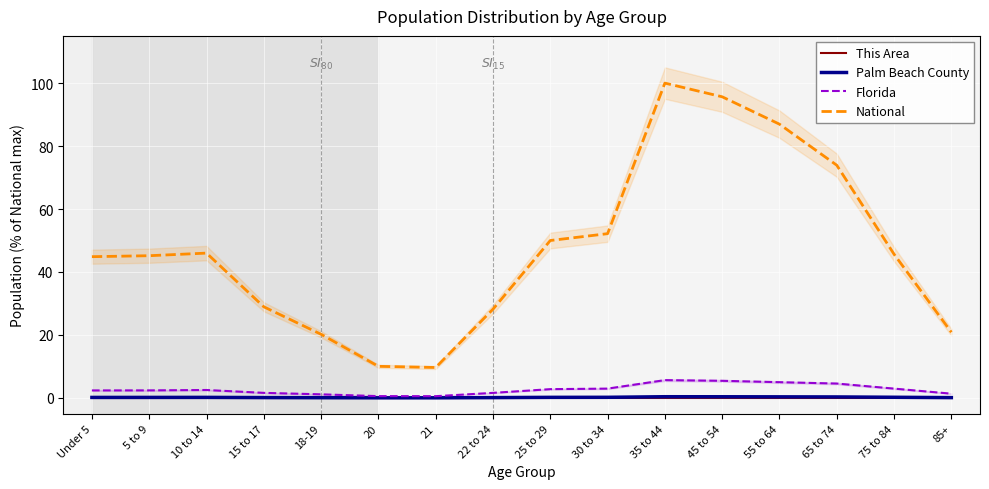

How many lines are shown in the chart?

4